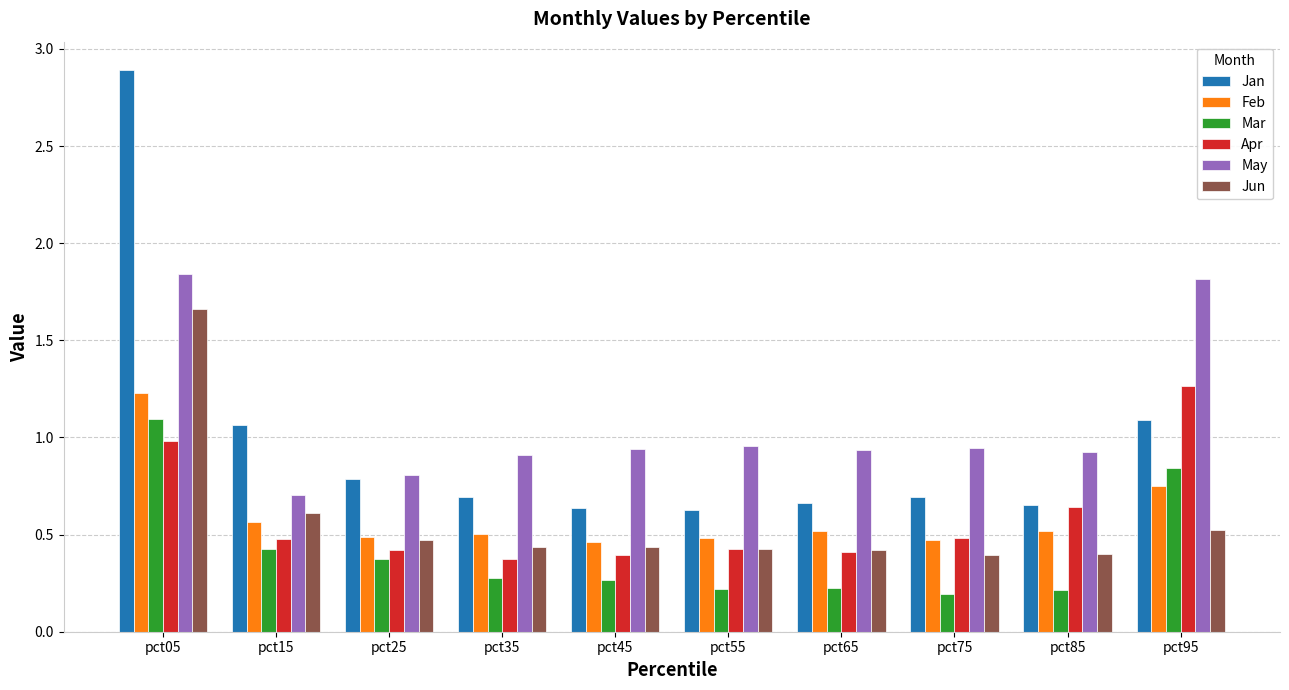

Which series changed the most between pct25 and pct95?

May